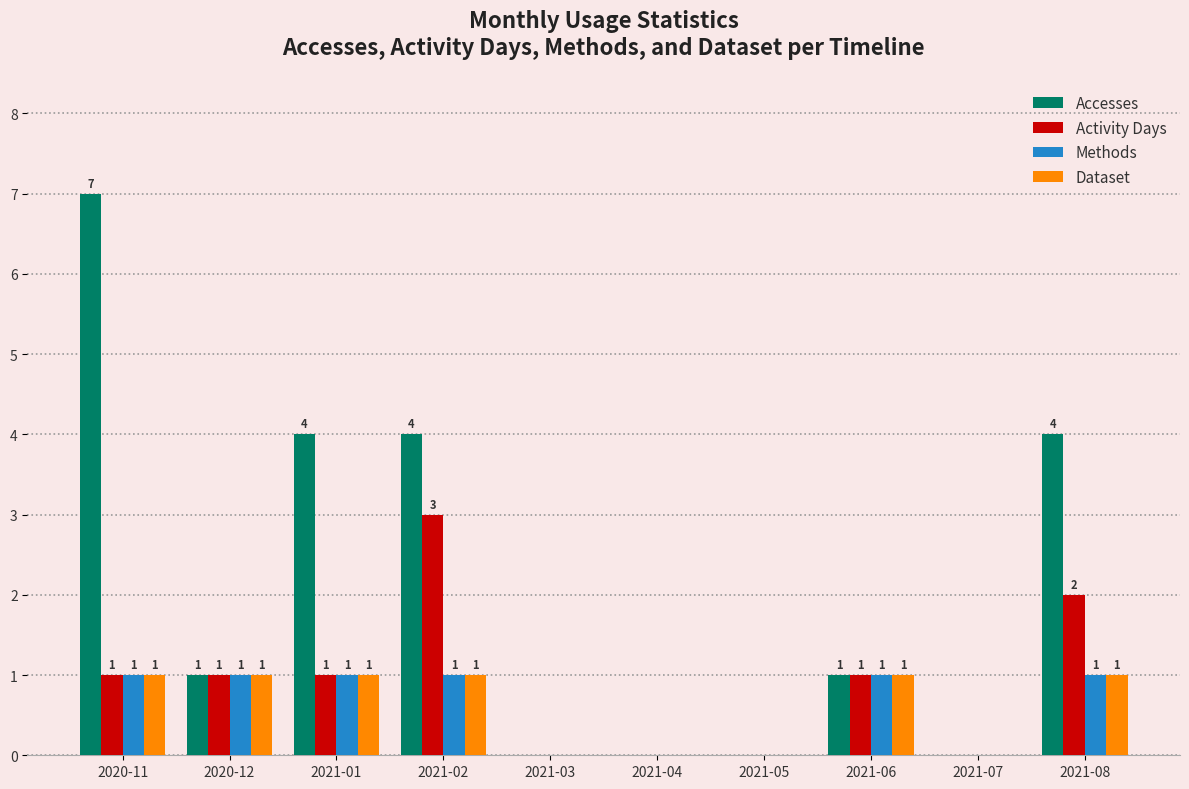

Which series changed the most between 2021-02 and 2021-07?

Accesses